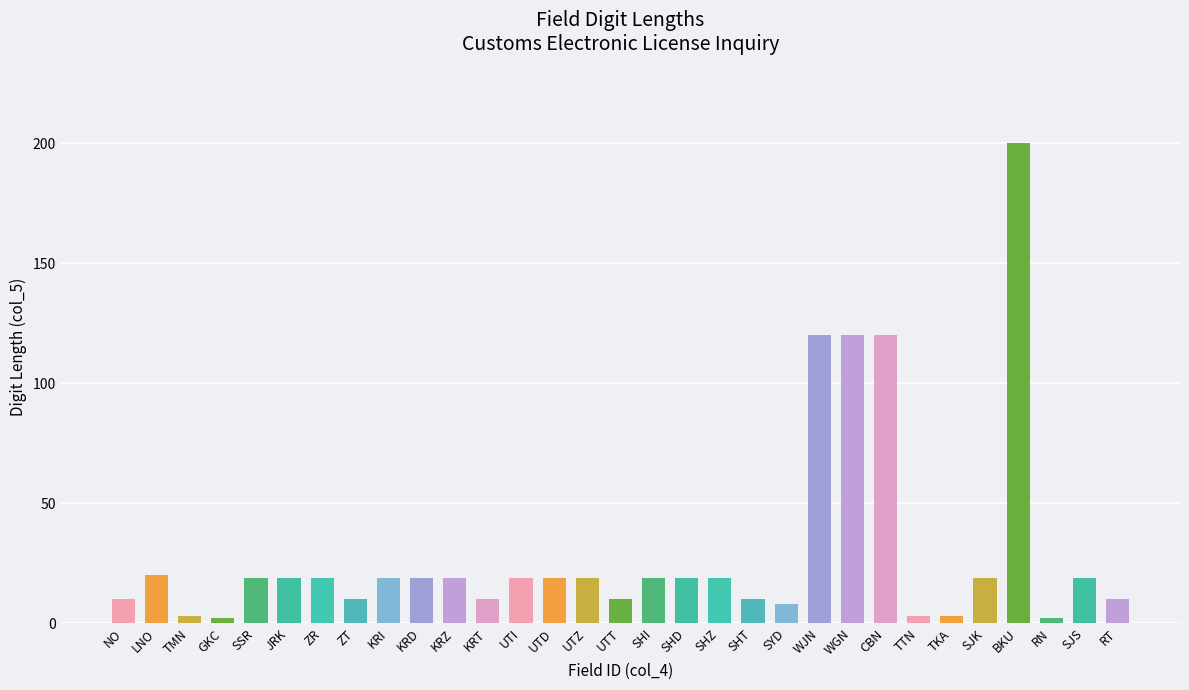

What position from the right is KRZ?

21